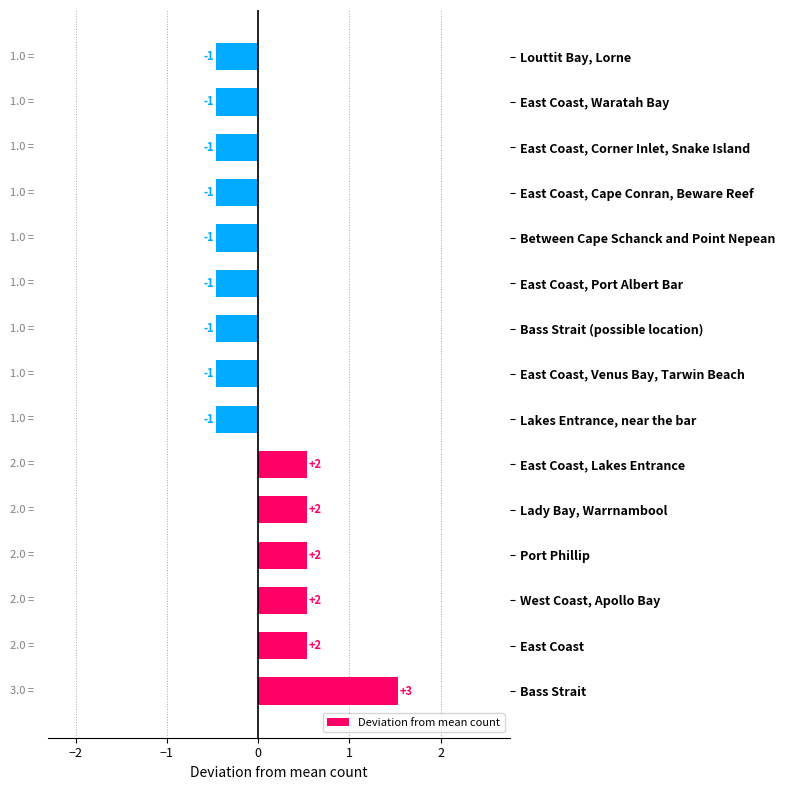

Are the bars horizontal?

Yes